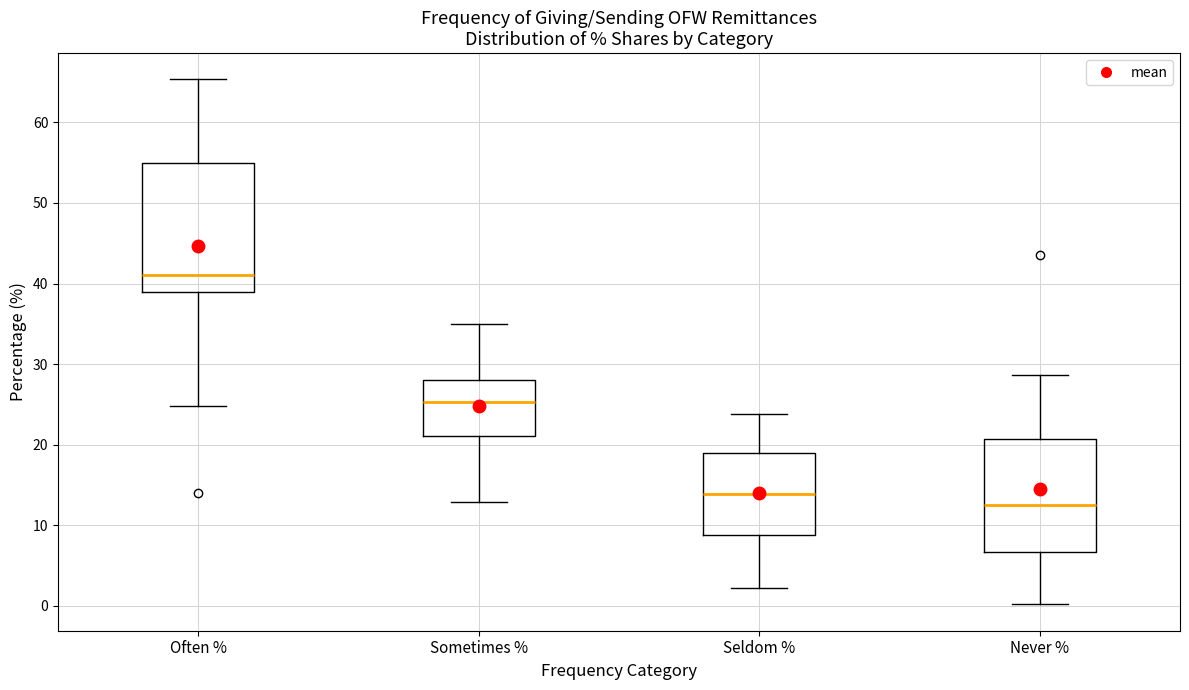

Reading left to right, read every box against the y-axis: the position of its median line, the range the box covers, and the ends of its whiskers. The values are not printed on the chart, so give them approximately, as read against the axis.

Often %: median 41, box 39 to 55, whiskers 25 to 65
Sometimes %: median 25, box 21 to 28, whiskers 13 to 35
Seldom %: median 14, box 9 to 19, whiskers 2 to 24
Never %: median 13, box 7 to 21, whiskers 0 to 29